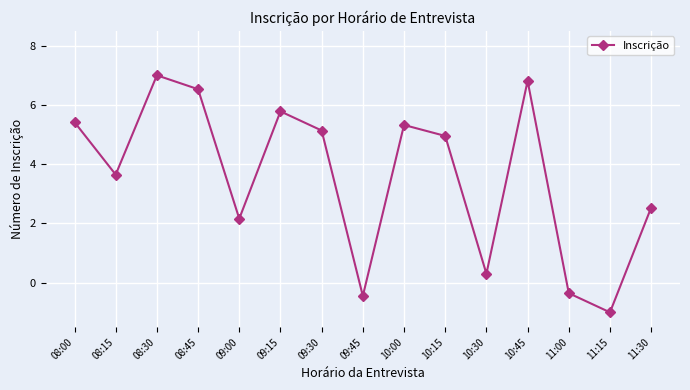

List the labels in order of value, smallest first.

11:15, 09:45, 11:00, 10:30, 09:00, 11:30, 08:15, 10:15, 09:30, 10:00, 08:00, 09:15, 08:45, 10:45, 08:30